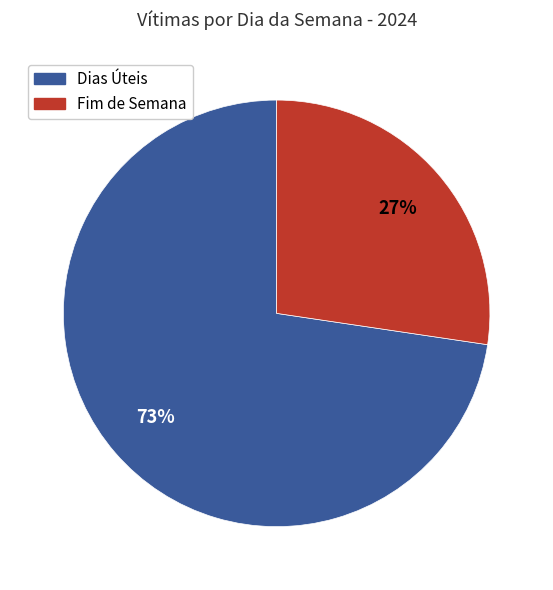

Does any single category account for the majority?

Yes